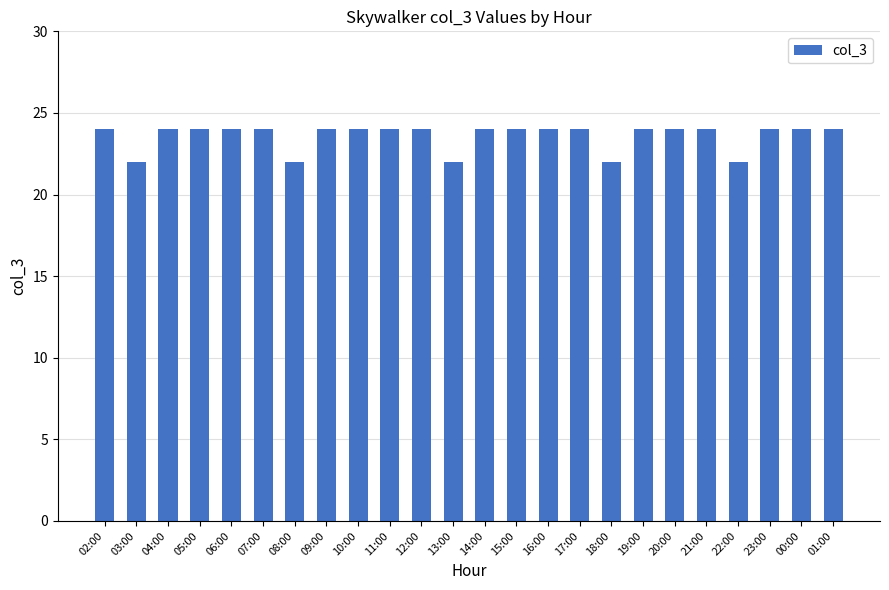

What is the difference between the maximum and minimum values?

2